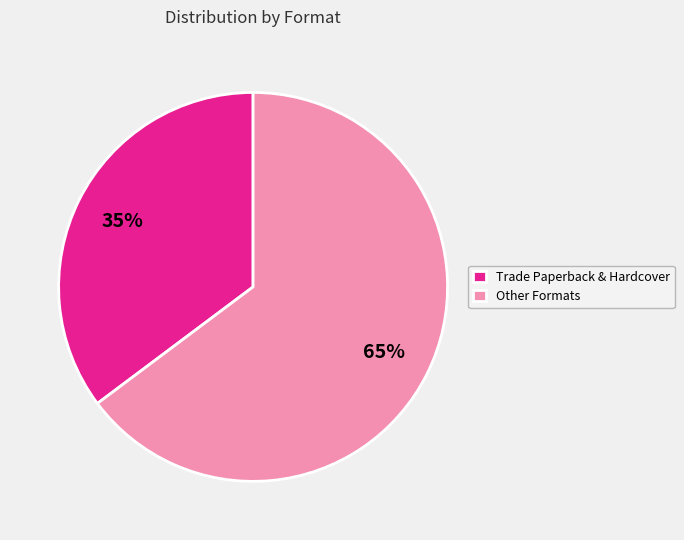

What is the ratio of the value at Trade Paperback & Hardcover to the value at Other Formats?

0.5